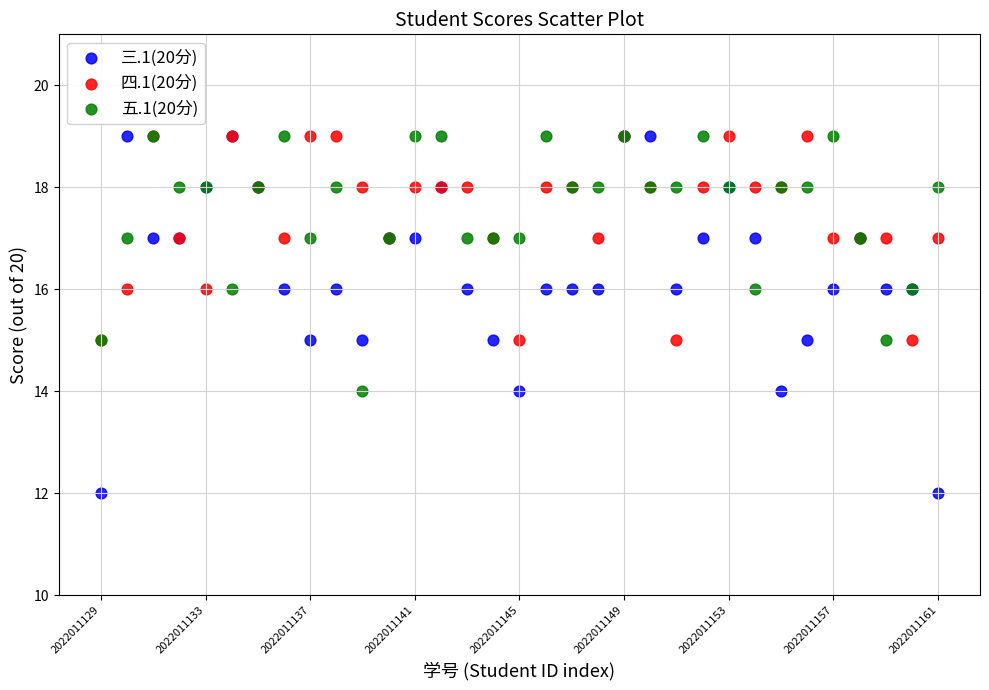

Which series has the largest Y range (max minus min)?

三.1(20分)